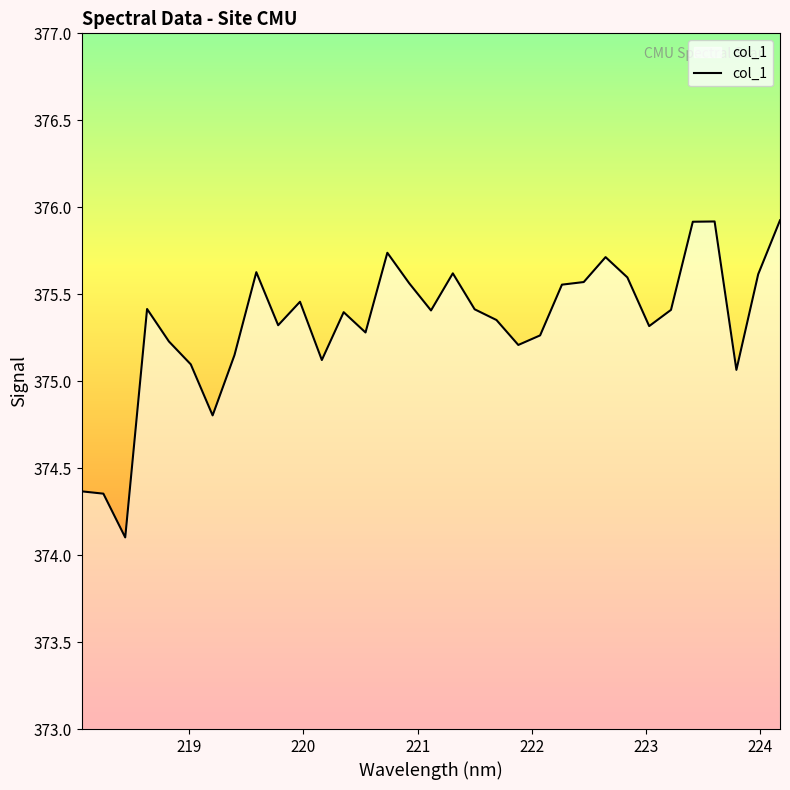

What is the difference between the maximum and minimum values?

1.8